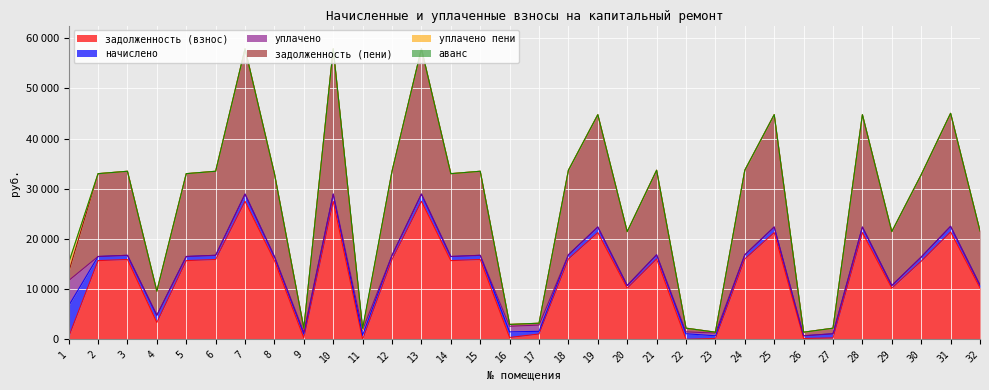

Is it true that задолженность (пени) equals 10928.6 at 13?

False